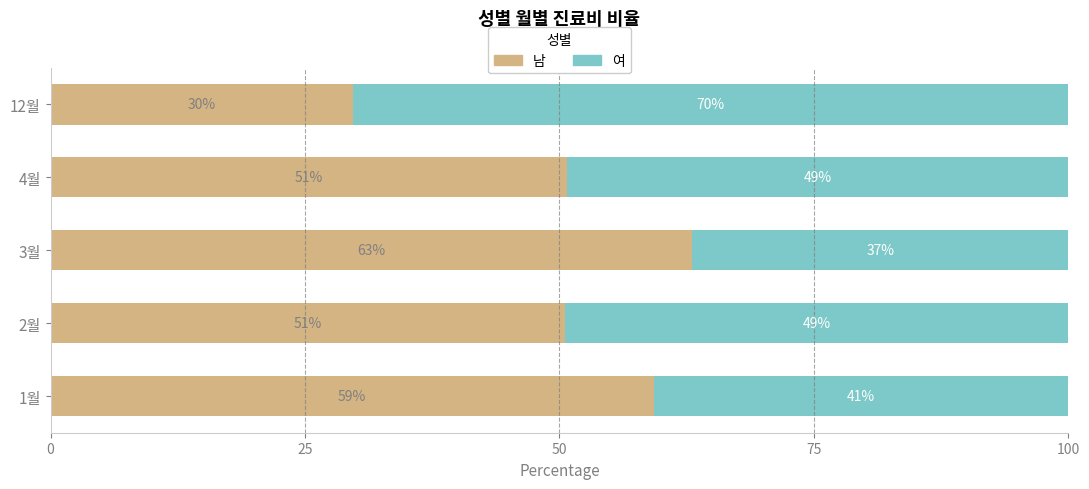

List the series in order of their peak value, lowest first.

남, 여